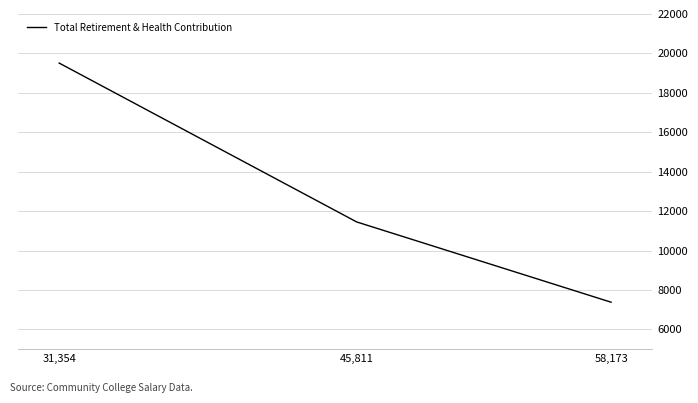

How many lines are shown in the chart?

1